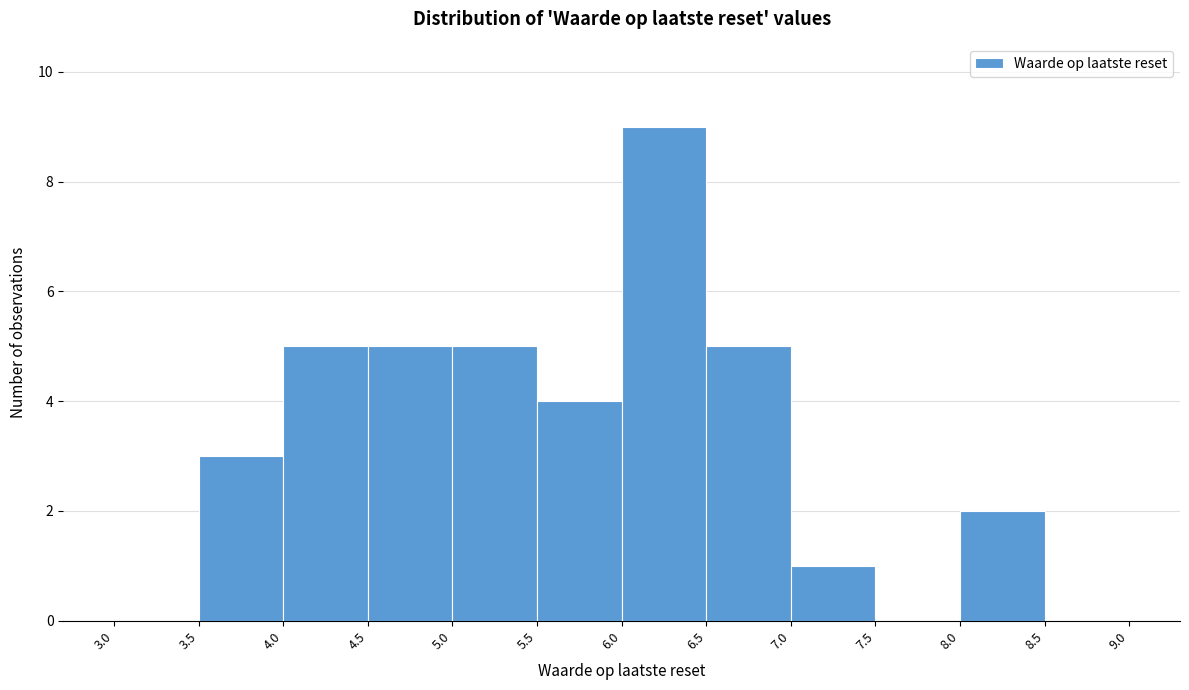

What is the height of the bar covering 7.0 to 7.5 on the x-axis? The values are not printed on the chart, so give them approximately, as read against the axis.

1